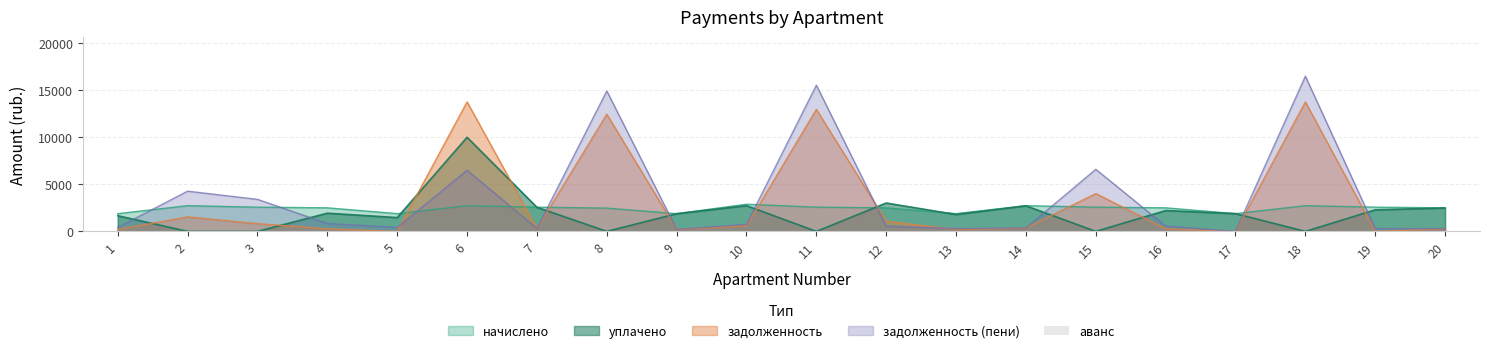

What is the spread (max minus min) of values at 8?

14929.8